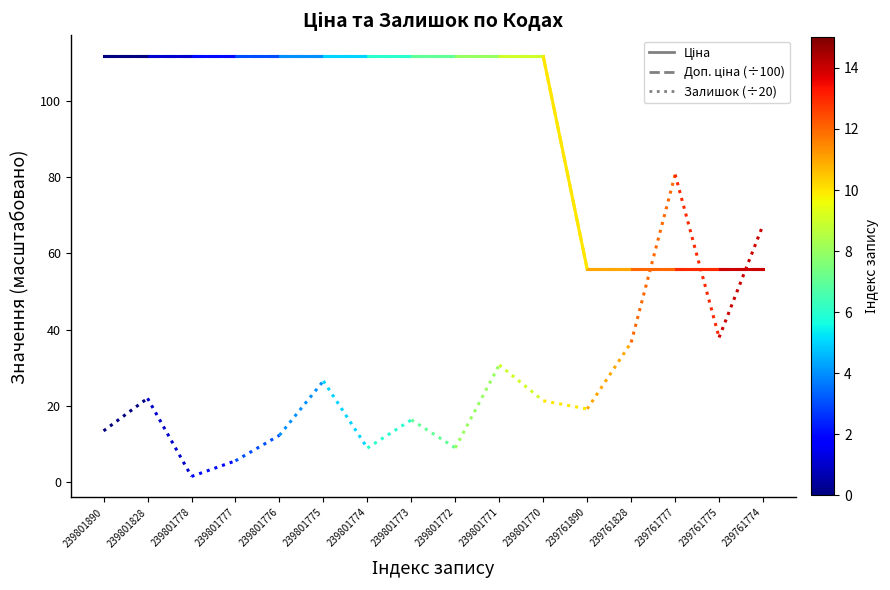

How many categories are shown in the chart?

2